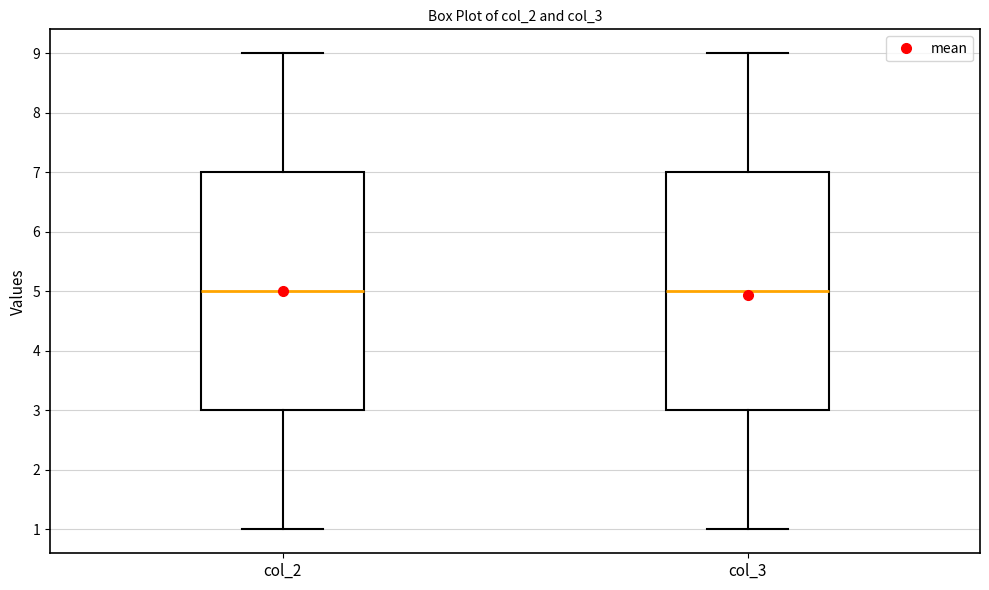

Where is the upper edge of the box for col_2 on the y-axis? The values are not printed on the chart, so give them approximately, as read against the axis.

7